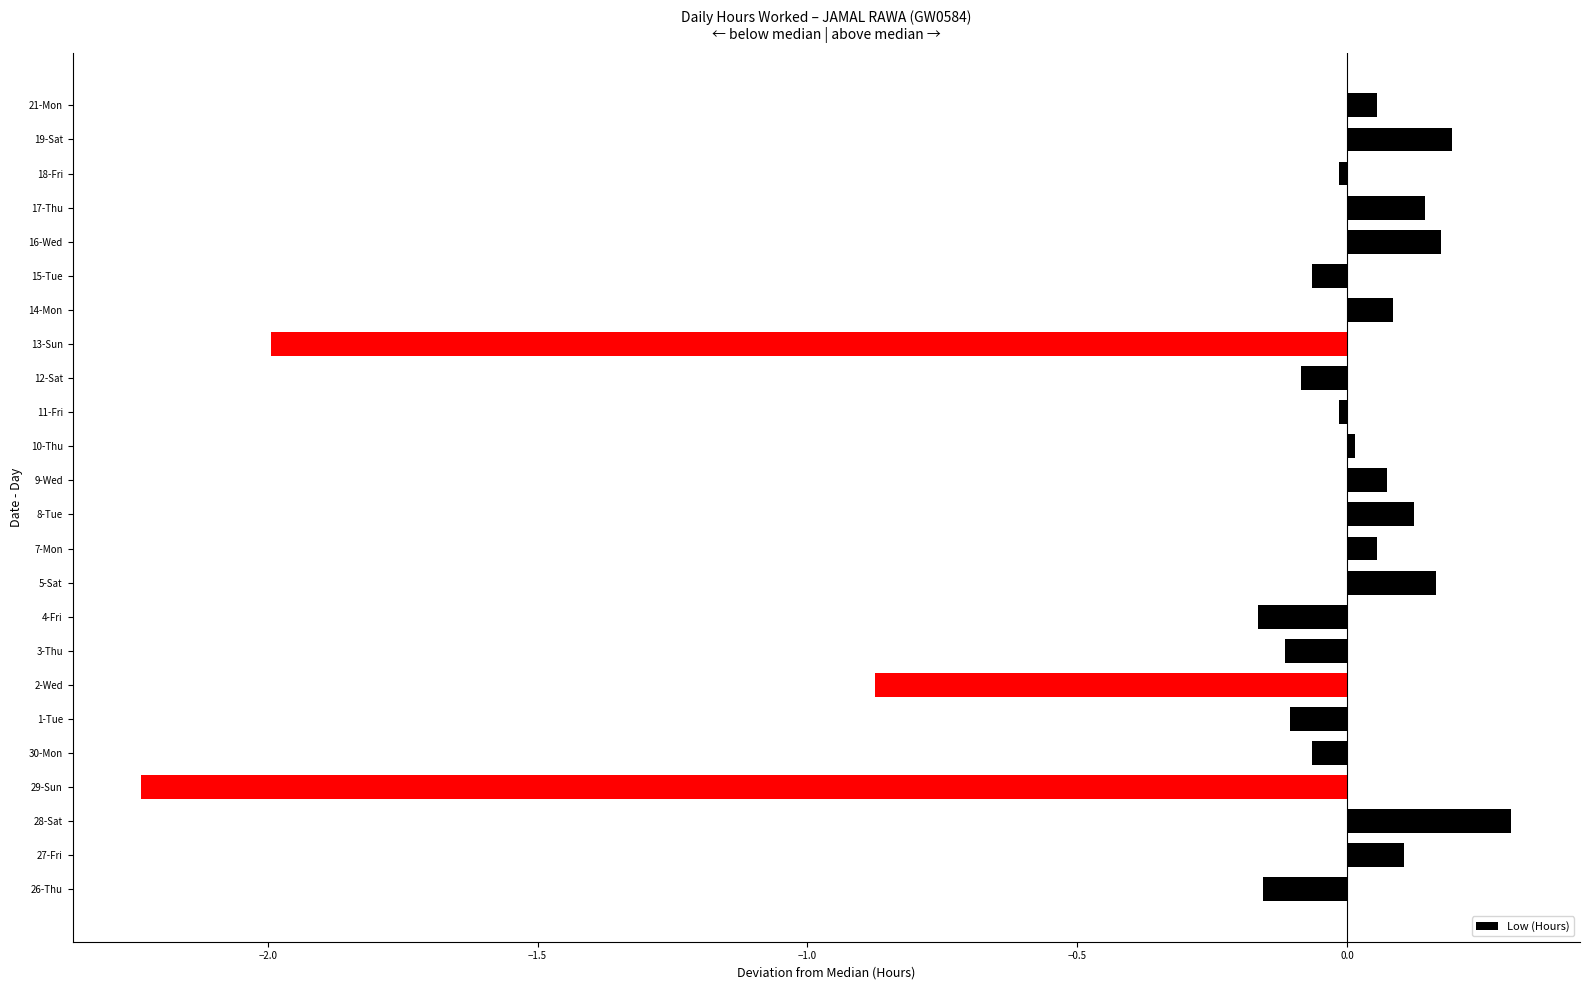

Count the number of categories in the chart.

24